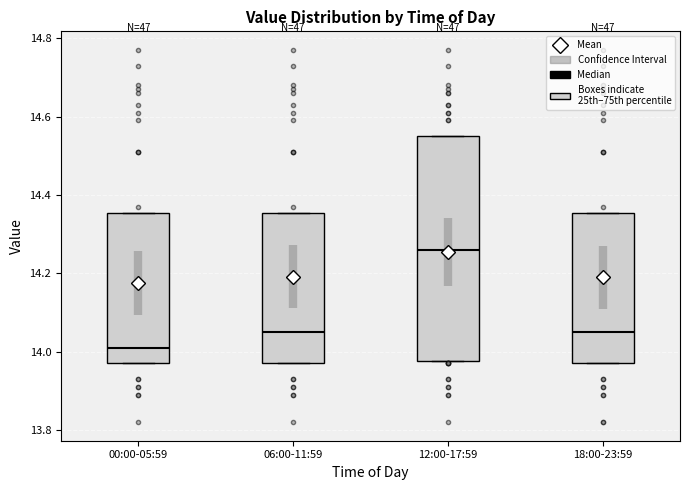

Reading left to right, read every box against the y-axis: the position of its median line, the range the box covers, and the ends of its whiskers. The values are not printed on the chart, so give them approximately, as read against the axis.

00:00-05:59: median 14.02, box 13.98 to 14.36, whiskers 13.98 to 14.36
06:00-11:59: median 14.06, box 13.98 to 14.36, whiskers 13.98 to 14.36
12:00-17:59: median 14.26, box 13.98 to 14.56, whiskers 13.98 to 14.56
18:00-23:59: median 14.06, box 13.98 to 14.36, whiskers 13.98 to 14.36